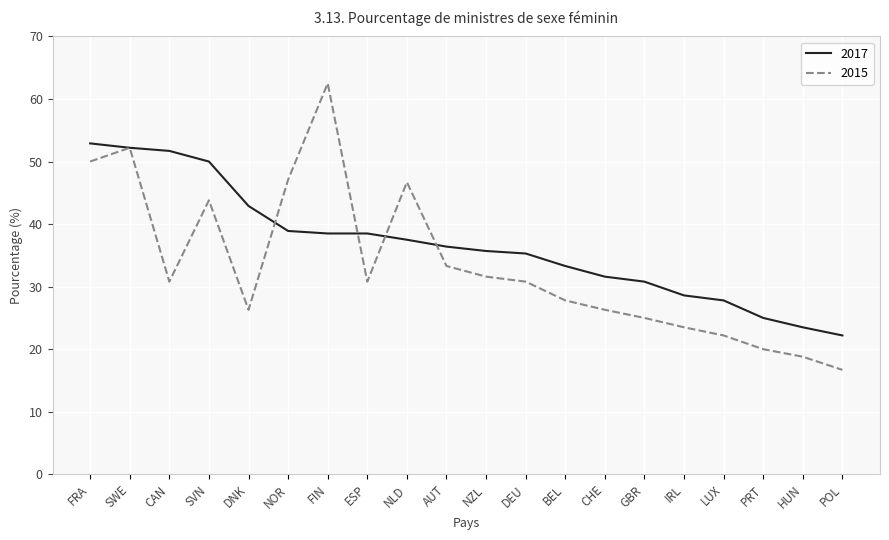

How many values in the 2015 series exceed 30?

11